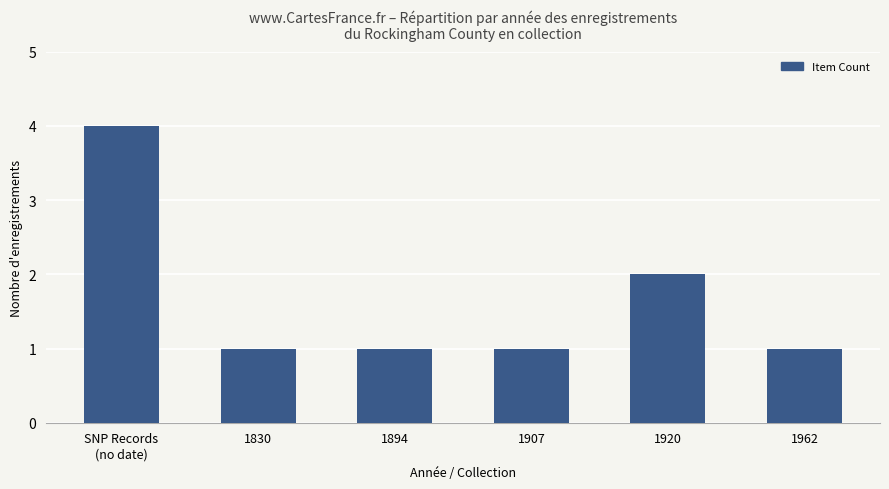

True or false: the data shows 1 at 1962.

True